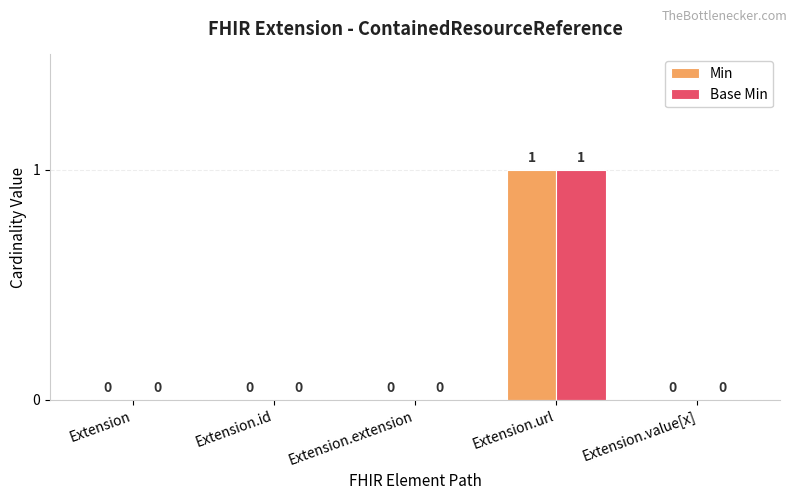

Is the value of Base Min at Extension.url greater than the value of Min at Extension.extension?

Yes